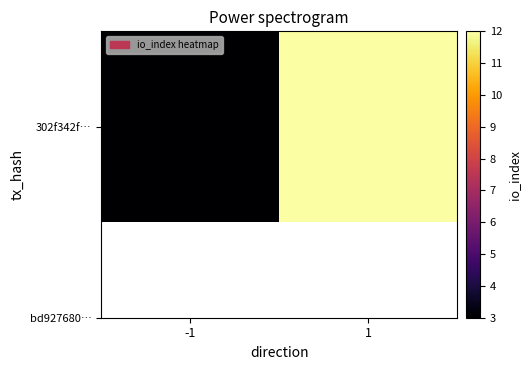

Reading left to right, extract all data points from this chart.

-1=3	1=12